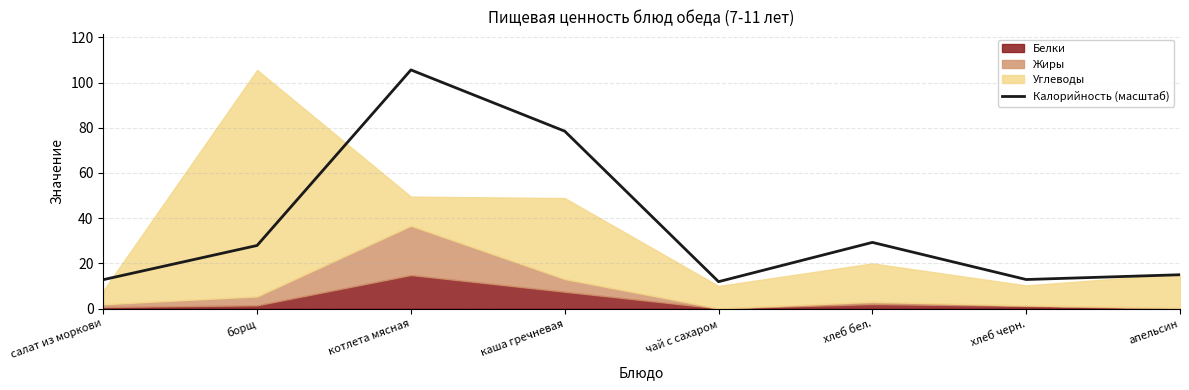

The Калорийность (масштаб) series shows 12.9 at хлеб черн.. True or false?

True